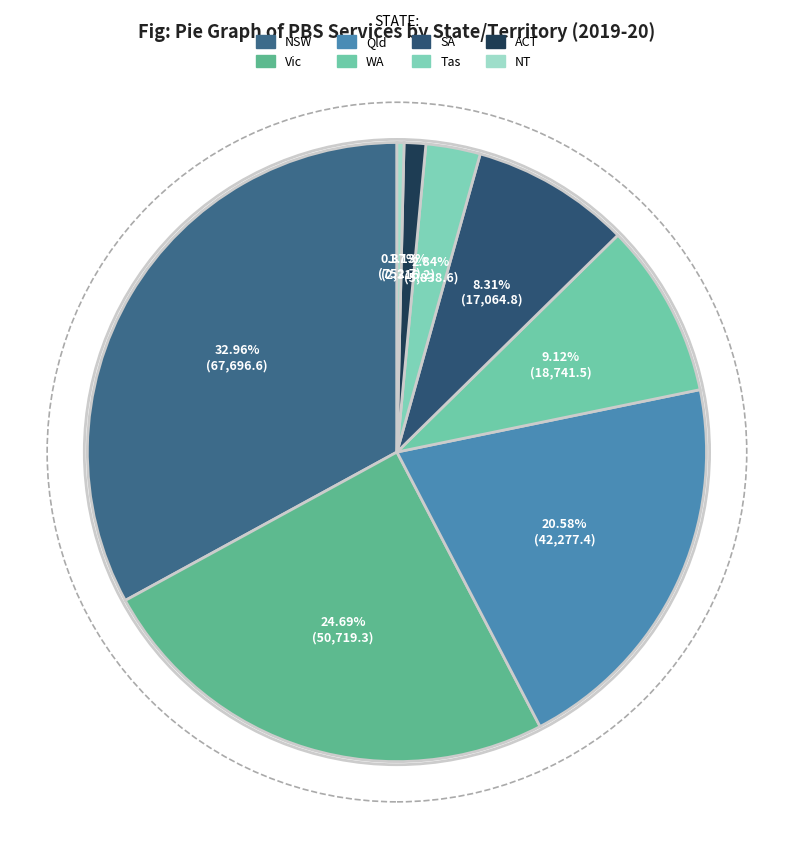

What is the largest slice in the pie chart?

NSW